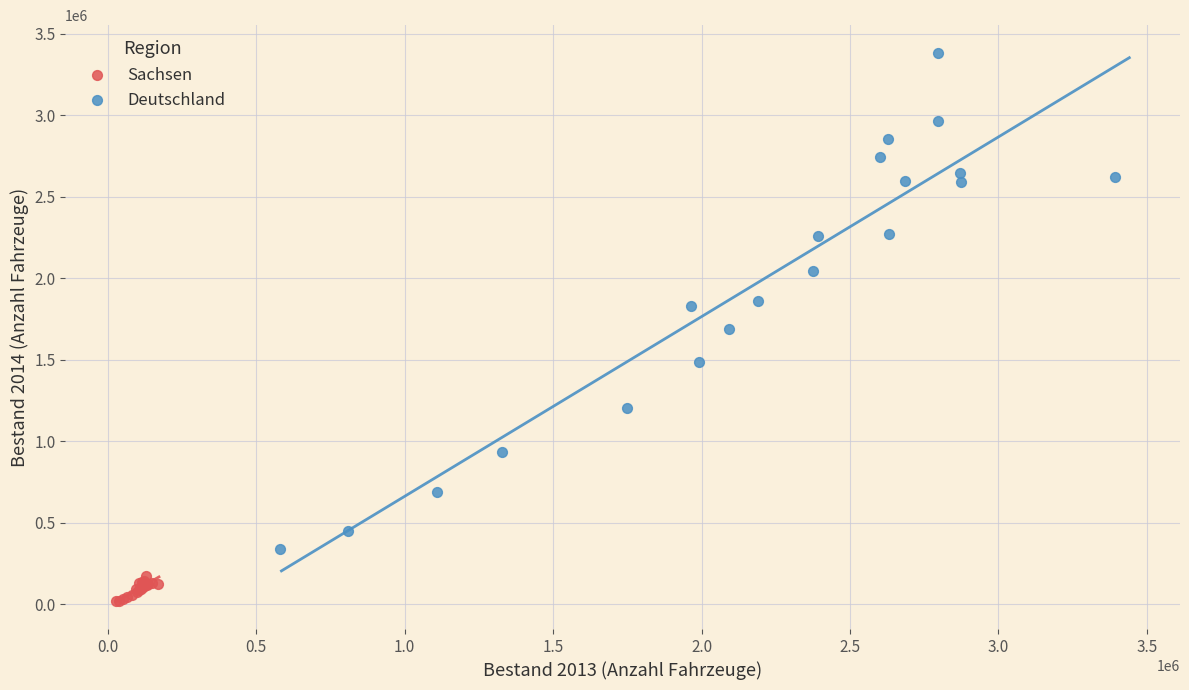

Which series has the largest Y range (max minus min)?

Deutschland